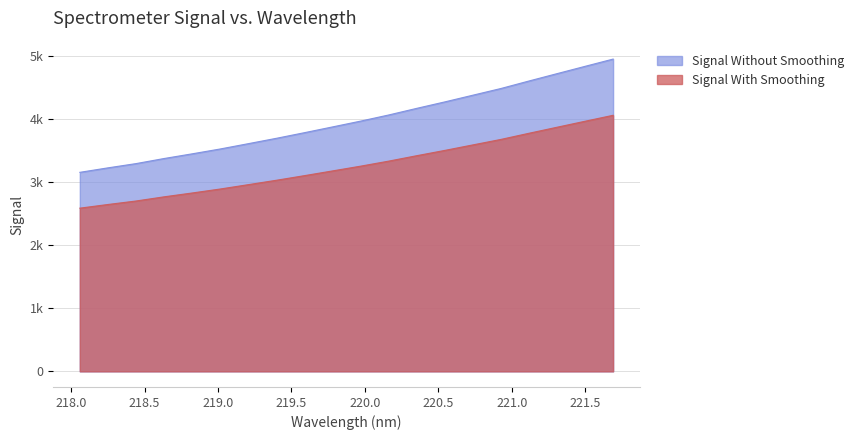

Reading right to left, transcribe all the data shown in this chart.

221.6902=4956.7	221.4993=4841.4	221.3083=4725.2	221.1174=4608.7	220.9264=4489.5	220.7354=4383.3	220.5444=4276.9	220.3533=4174.5	220.1623=4069.4	219.9712=3971.9	219.7801=3879.9	219.589=3788.4	219.3979=3699.1	219.2067=3614.0	219.0156=3529.8	218.8244=3452.7	218.6332=3378.3	218.442=3297.5	218.2508=3230.0	218.0596=3159.0